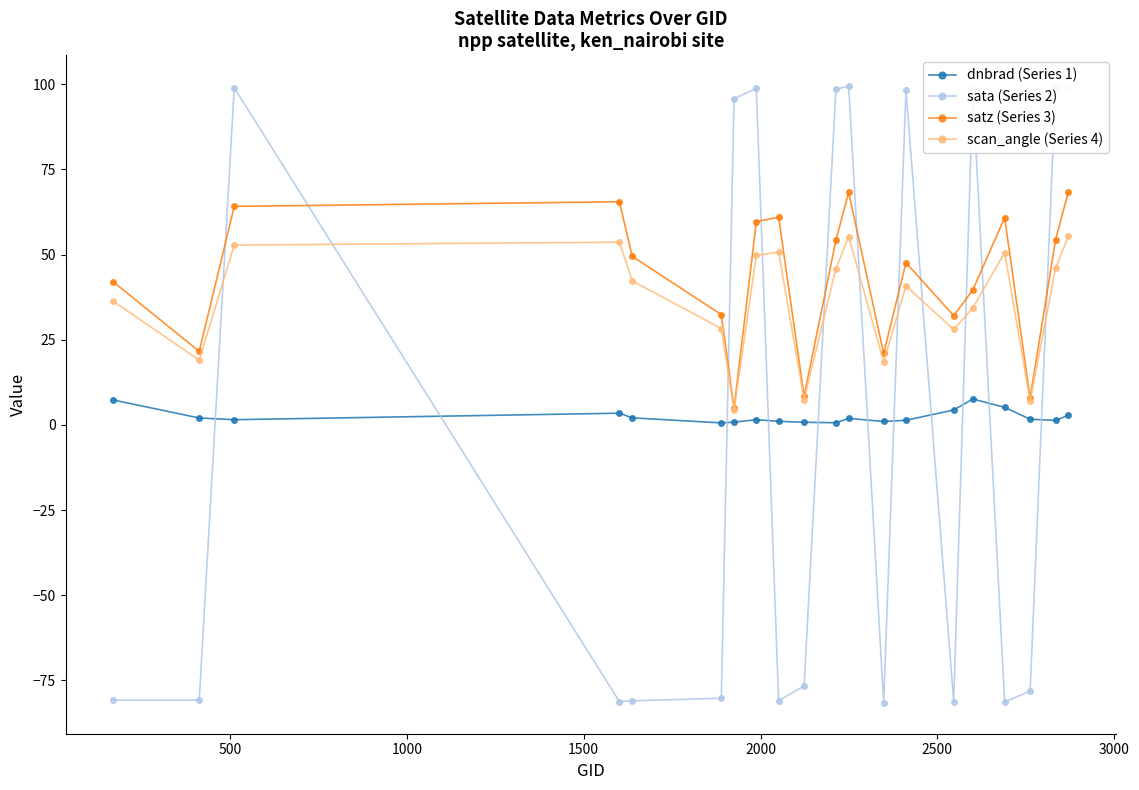

What is the value of the satz (Series 3) point at the 8th from the left?

59.6